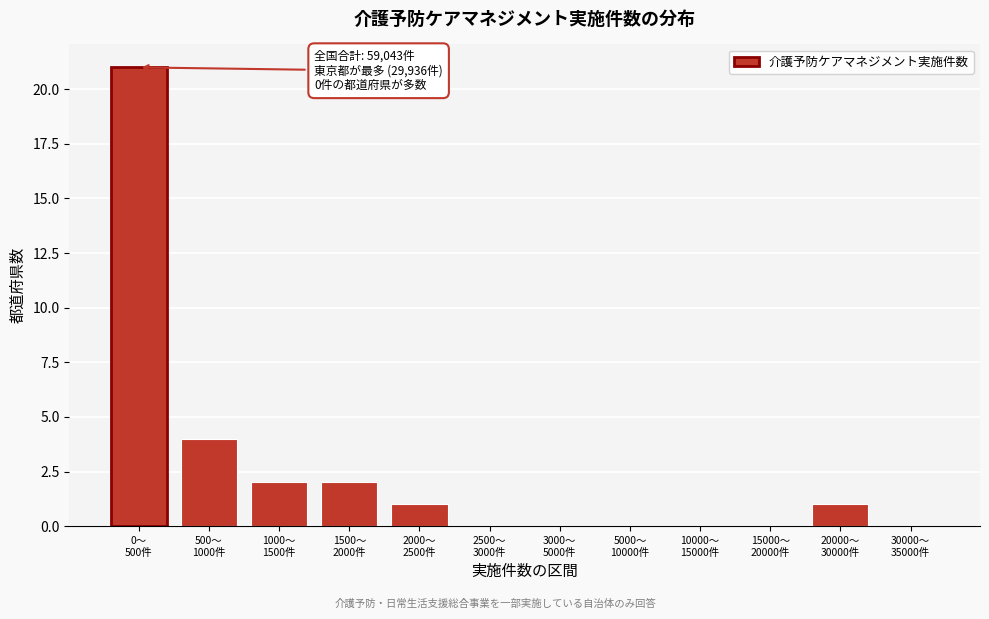

What is the sum of all values?

31